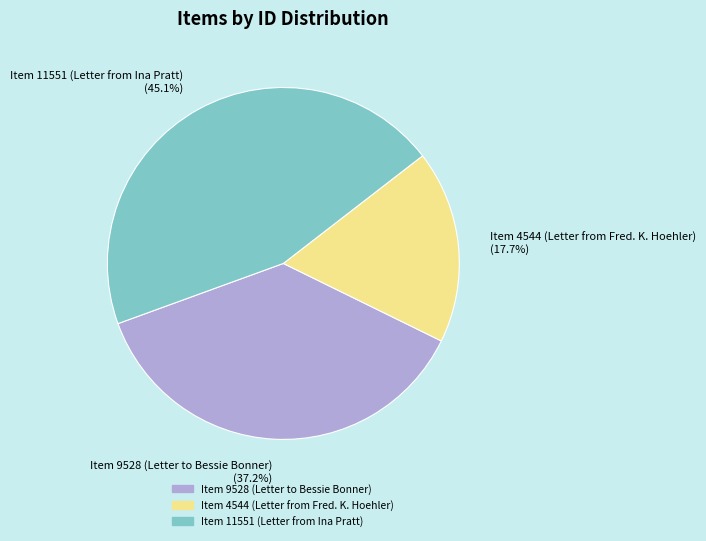

Does Item 9528 (Letter to Bessie Bonner) represent more than half of the total?

No